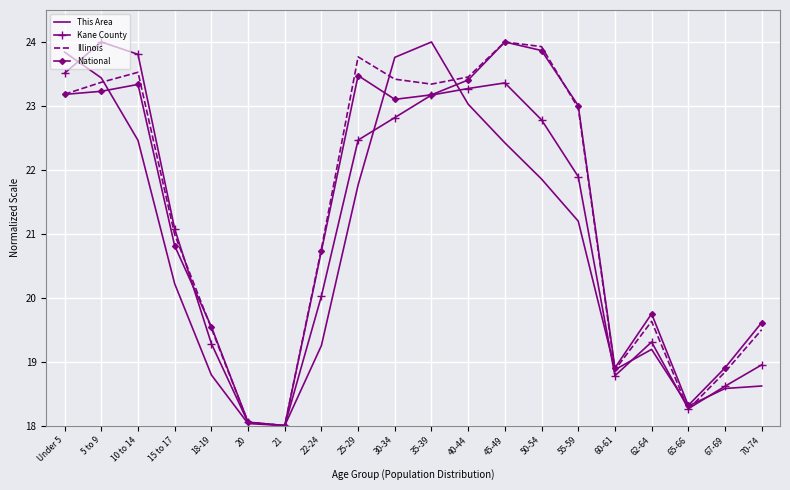

True or false: This Area has more than 0 interior local peaks.

True